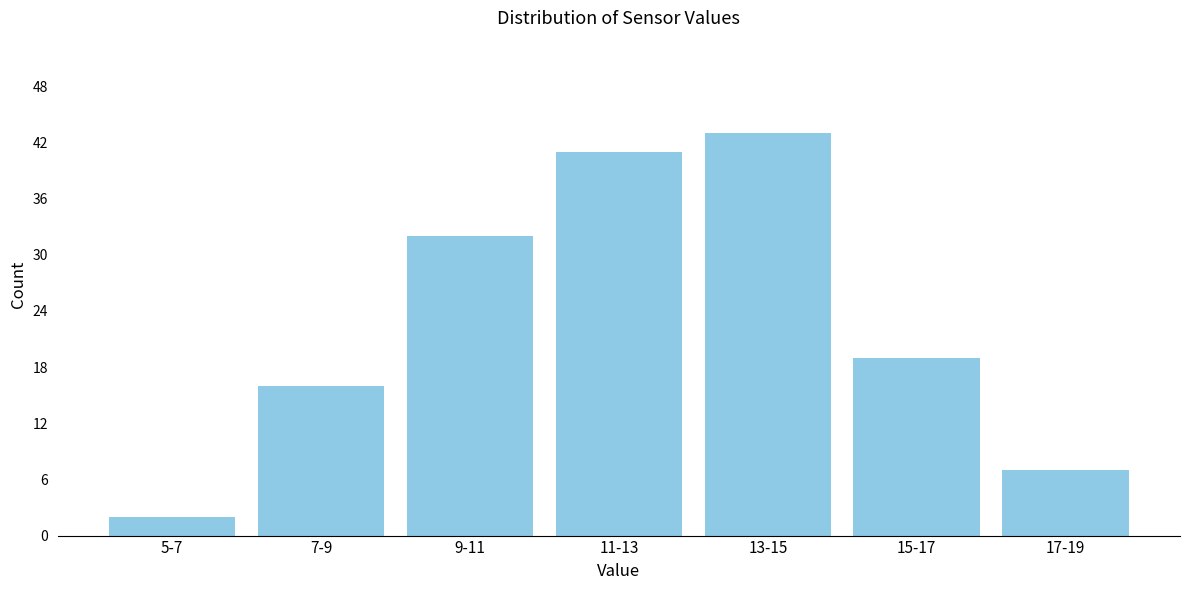

Reading right to left, extract all data points from this chart.

7	19	43	41	32	16	2